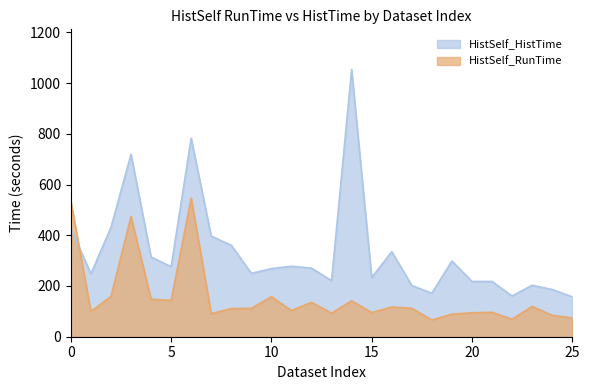

What is the difference between the second highest and minimum values in the HistSelf_HistTime series?

625.3